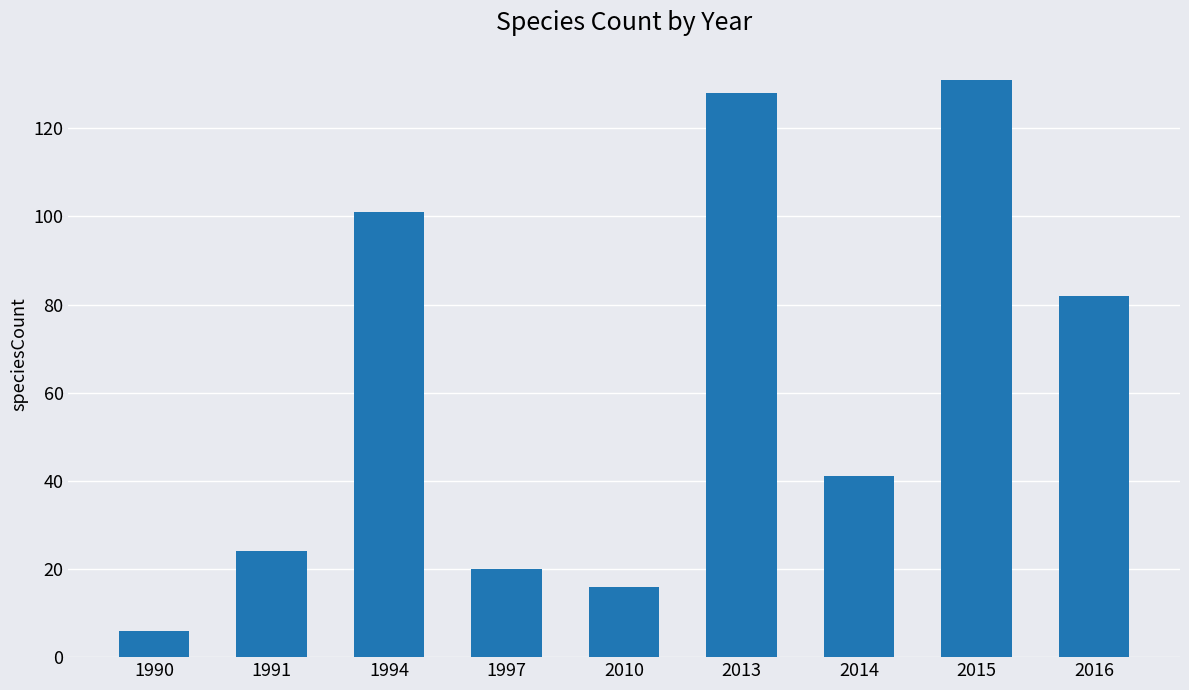

Rank the categories by value from lowest to highest.

1990, 2010, 1997, 1991, 2014, 2016, 1994, 2013, 2015